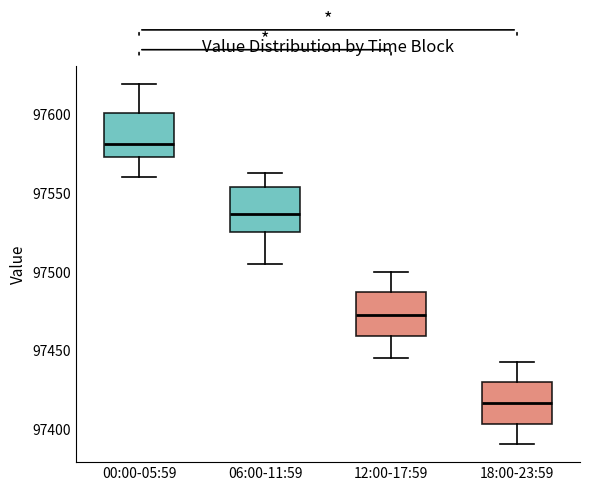

Reading left to right, transcribe this box plot: for each box, give where its median line is, the range the box spans, and where its two whiskers end, as read against the y-axis. The values are not printed on the chart, so give them approximately, as read against the axis.

00:00-05:59: median 97580, box 97575 to 97600, whiskers 97560 to 97620
06:00-11:59: median 97535, box 97525 to 97555, whiskers 97505 to 97565
12:00-17:59: median 97475, box 97460 to 97490, whiskers 97445 to 97500
18:00-23:59: median 97415, box 97405 to 97430, whiskers 97390 to 97445